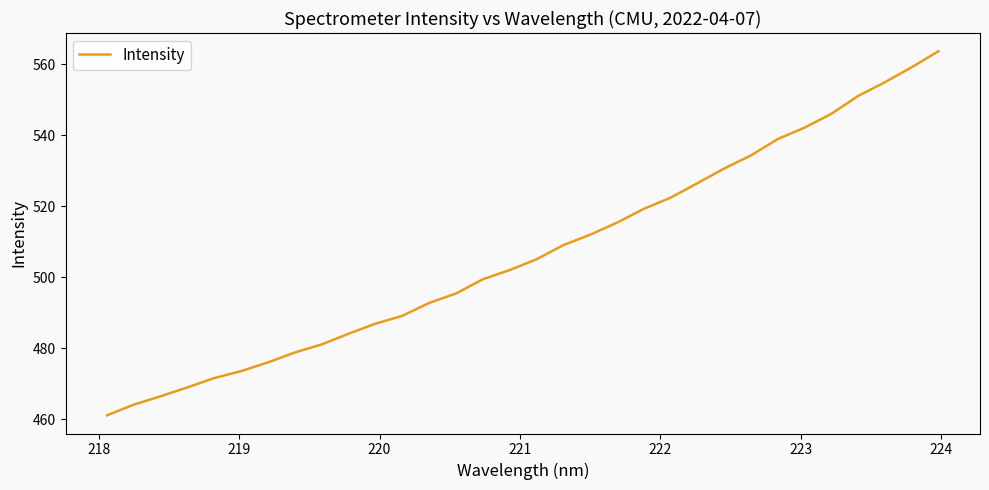

What is the difference between the maximum and minimum values?

102.6